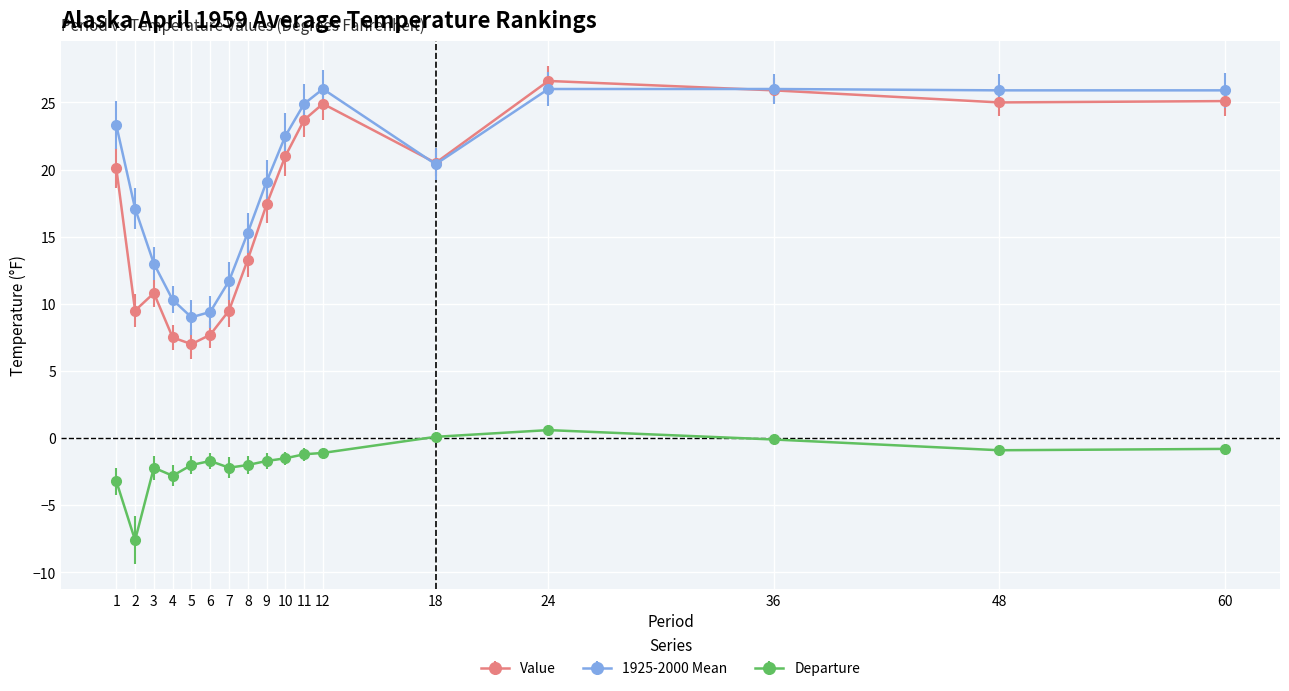

Does the chart have visible grid lines?

Yes